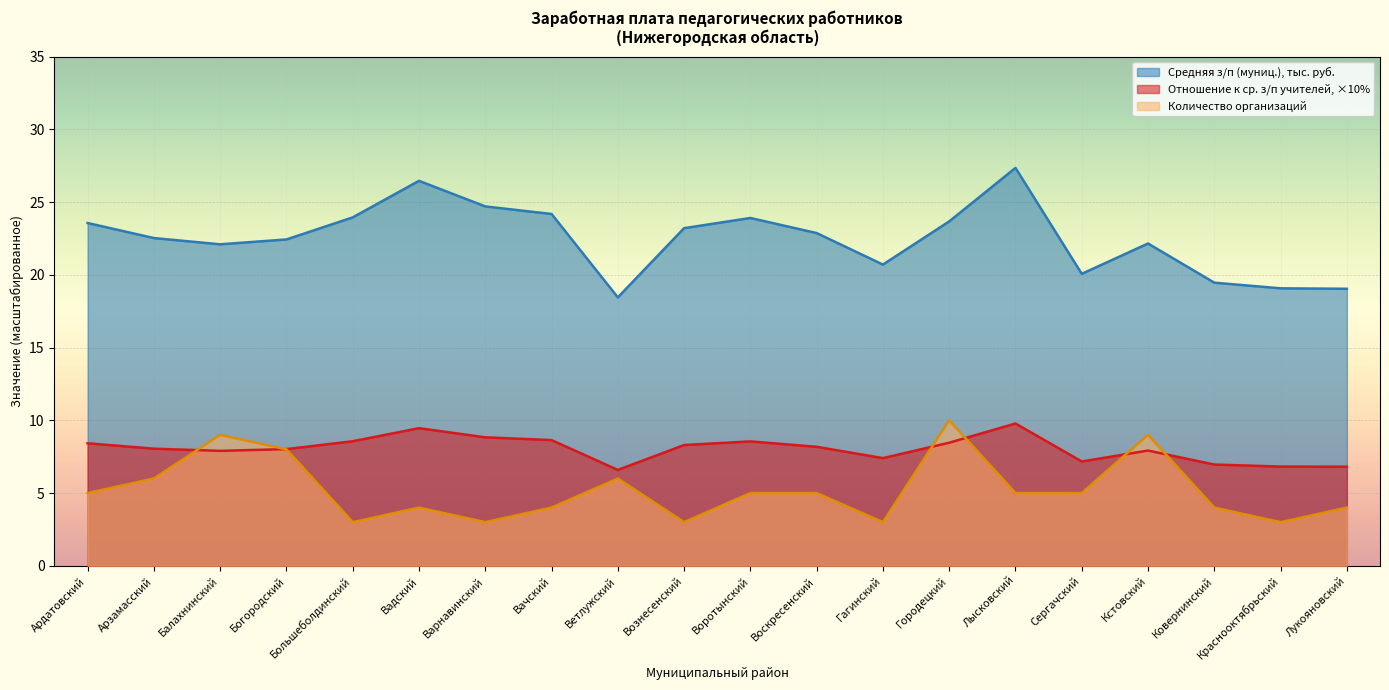

What is the label of the 12th point from the right?

Ветлужский